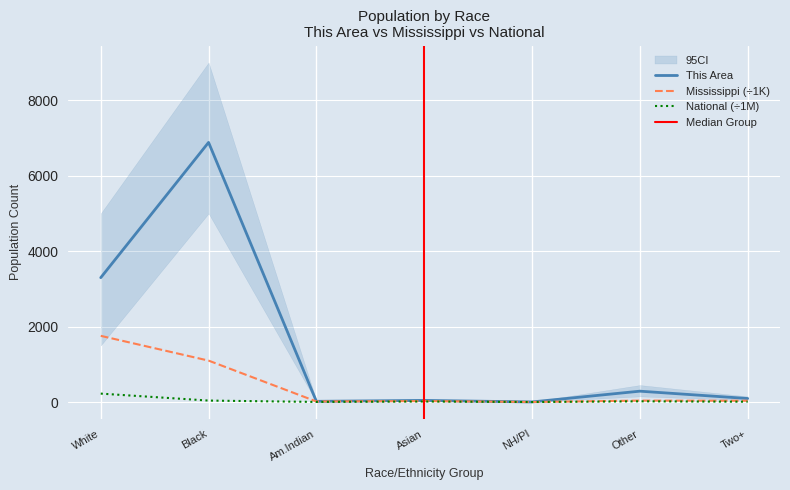

What is the greatest value displayed?

6882.0